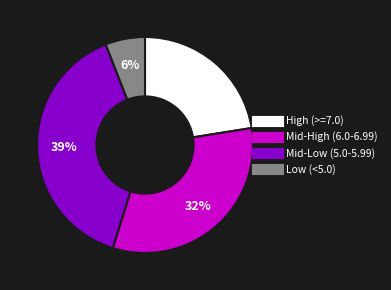

To the nearest percent, what is the difference between the largest and smallest slice percentages?

33%